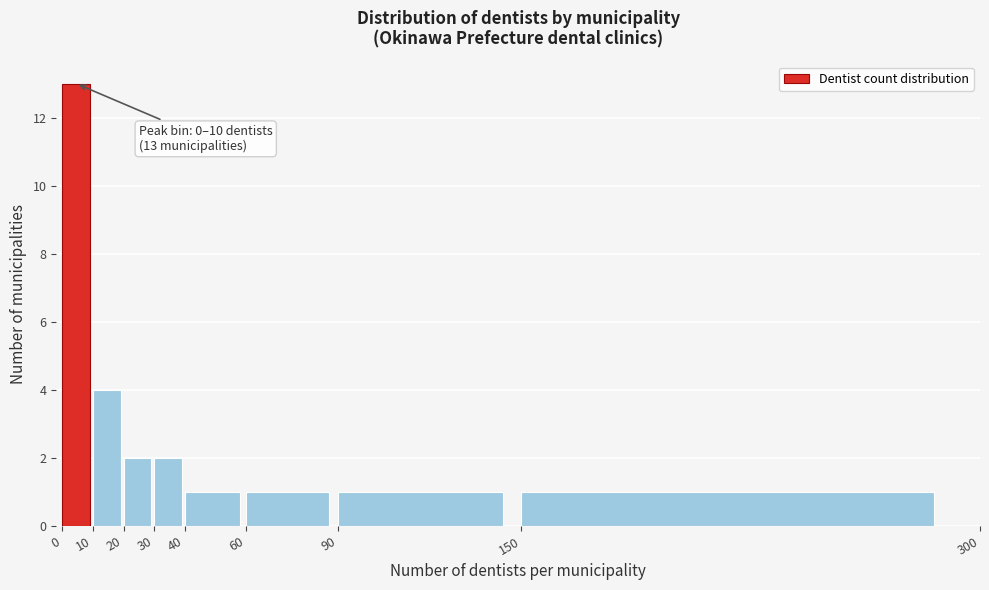

Which range on the x-axis has the tallest bar?

0 to 10